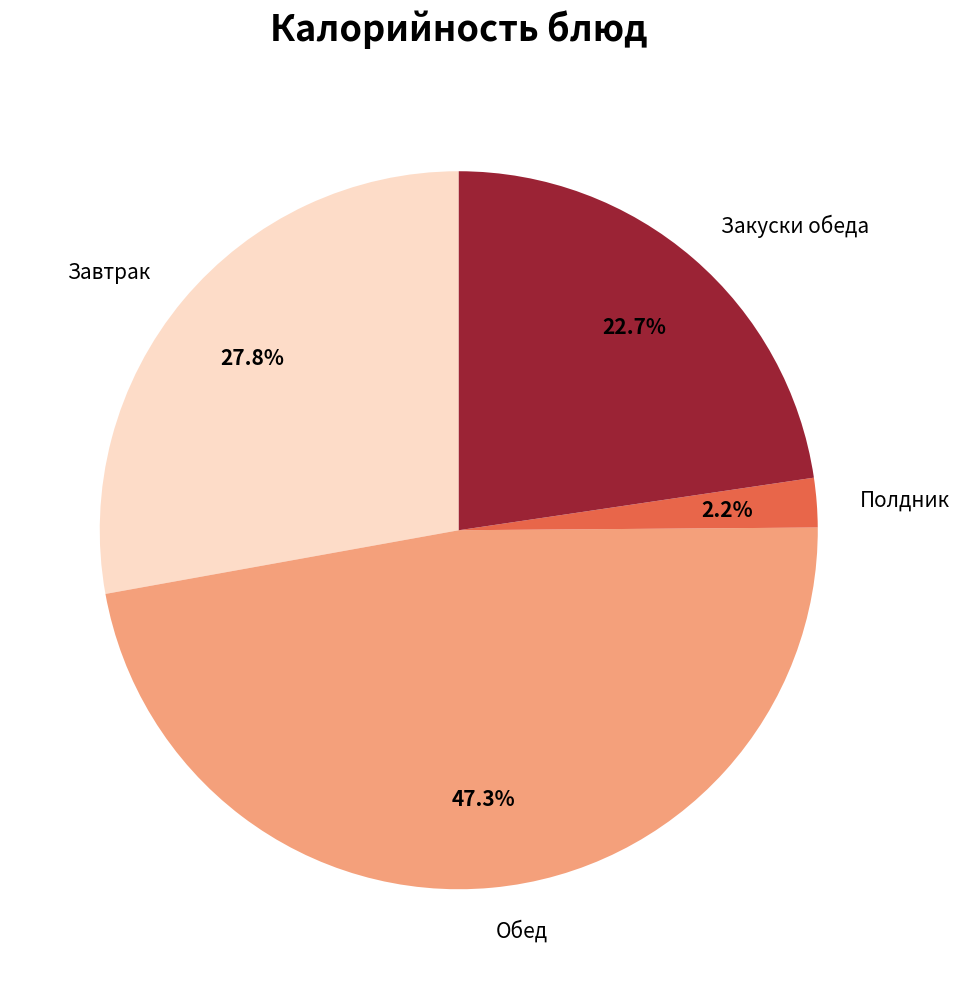

Rank the categories by value from highest to lowest.

Обед, Завтрак, Закуски обеда, Полдник